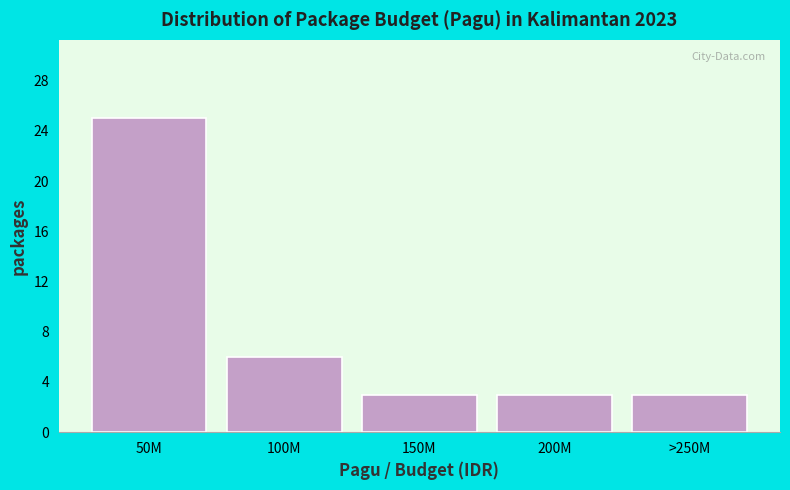

Reading left to right, transcribe all the data shown in this chart.

50M=25	100M=6	150M=3	200M=3	>250M=3